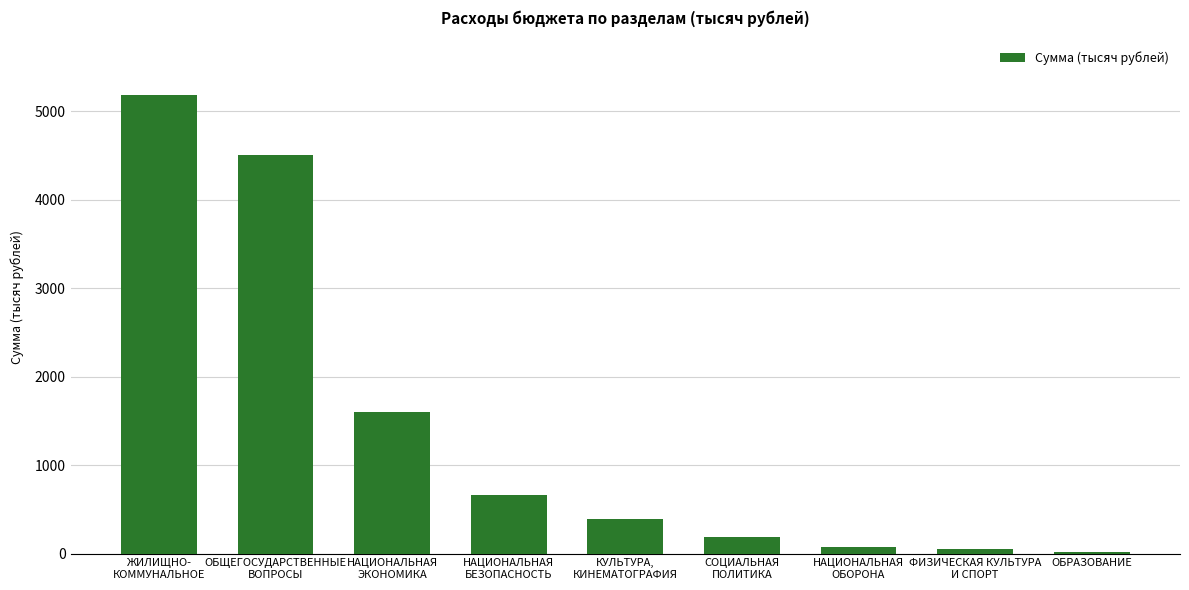

What is the greatest value displayed?

5181.6